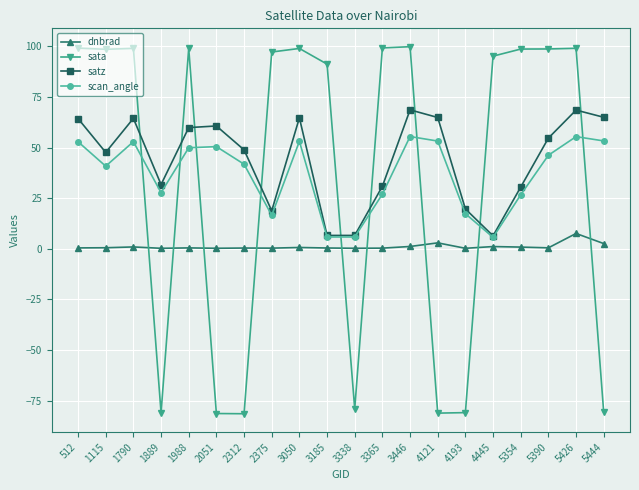

Does the chart display data point markers on the line(s)?

Yes